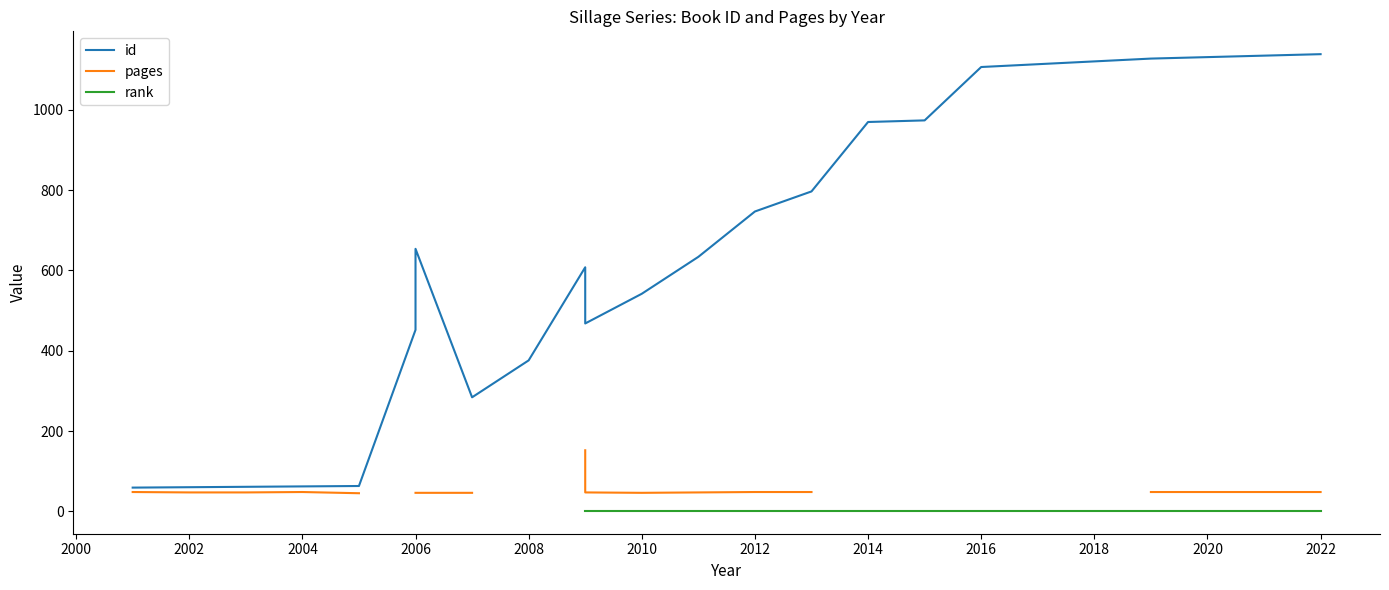

Between 2014 and 2006, which is larger?

2014